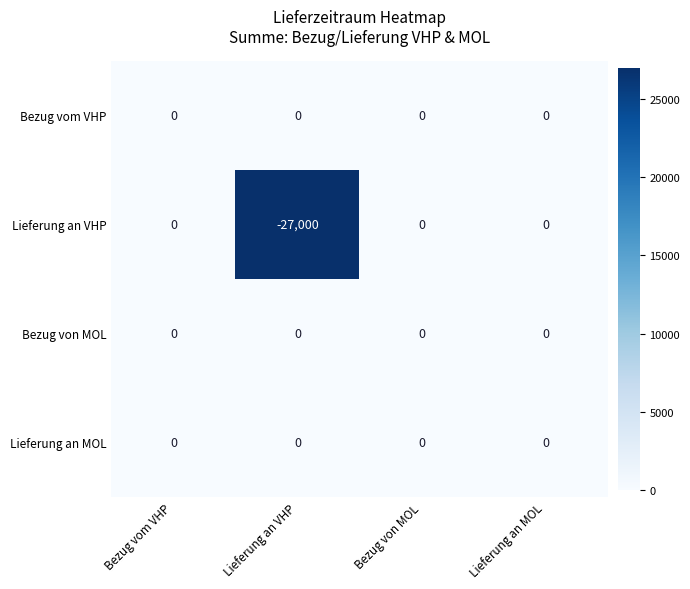

Reading left to right, transcribe all the data shown in this chart.

Bezug vom VHP: Bezug vom VHP=0	Lieferung an VHP=0	Bezug von MOL=0	Lieferung an MOL=0
Lieferung an VHP: Bezug vom VHP=0	Lieferung an VHP=-27000	Bezug von MOL=0	Lieferung an MOL=0
Bezug von MOL: Bezug vom VHP=0	Lieferung an VHP=0	Bezug von MOL=0	Lieferung an MOL=0
Lieferung an MOL: Bezug vom VHP=0	Lieferung an VHP=0	Bezug von MOL=0	Lieferung an MOL=0